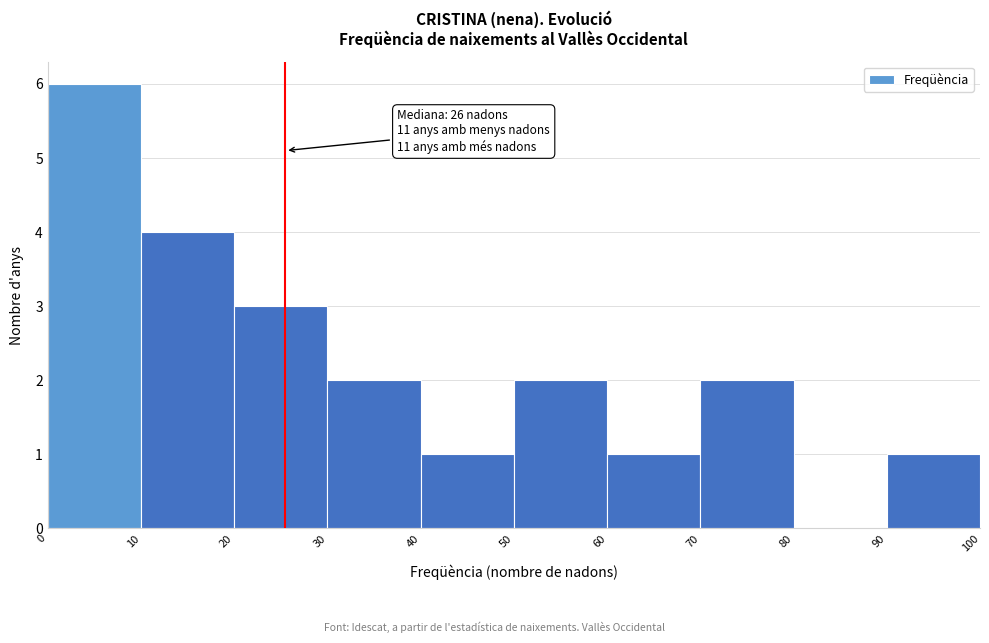

Which range on the x-axis has the tallest bar?

0 to 10